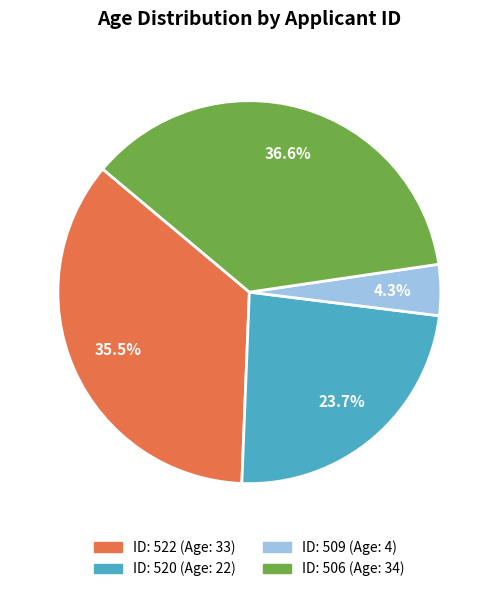

Is there a majority slice in this chart?

No